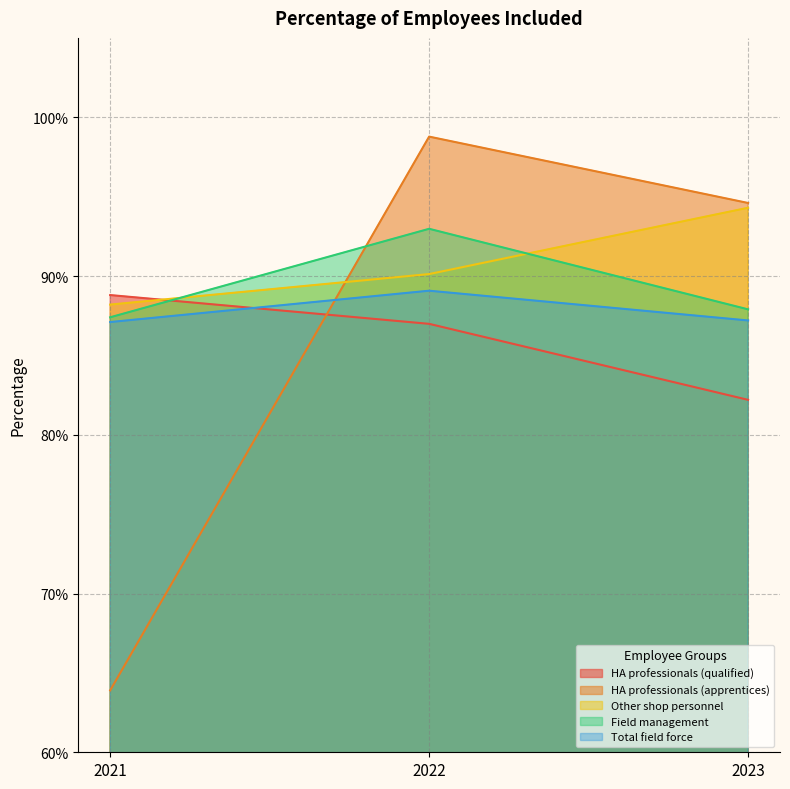

How many HA professionals (qualified) values are between 0 and 1?

3